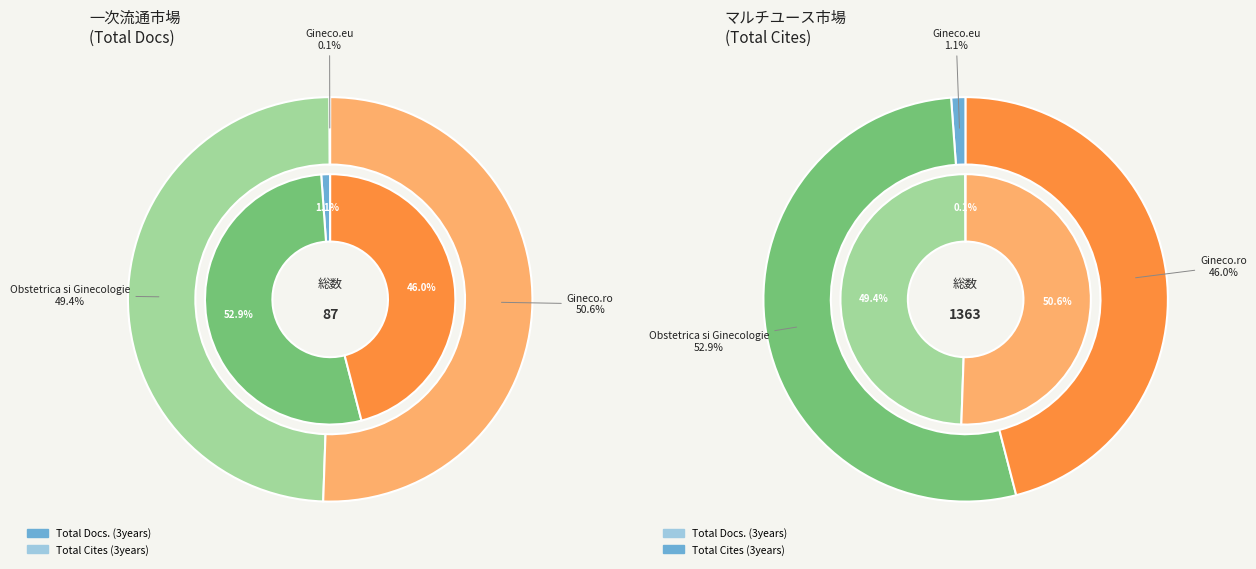

How many slices are in this pie chart?

3